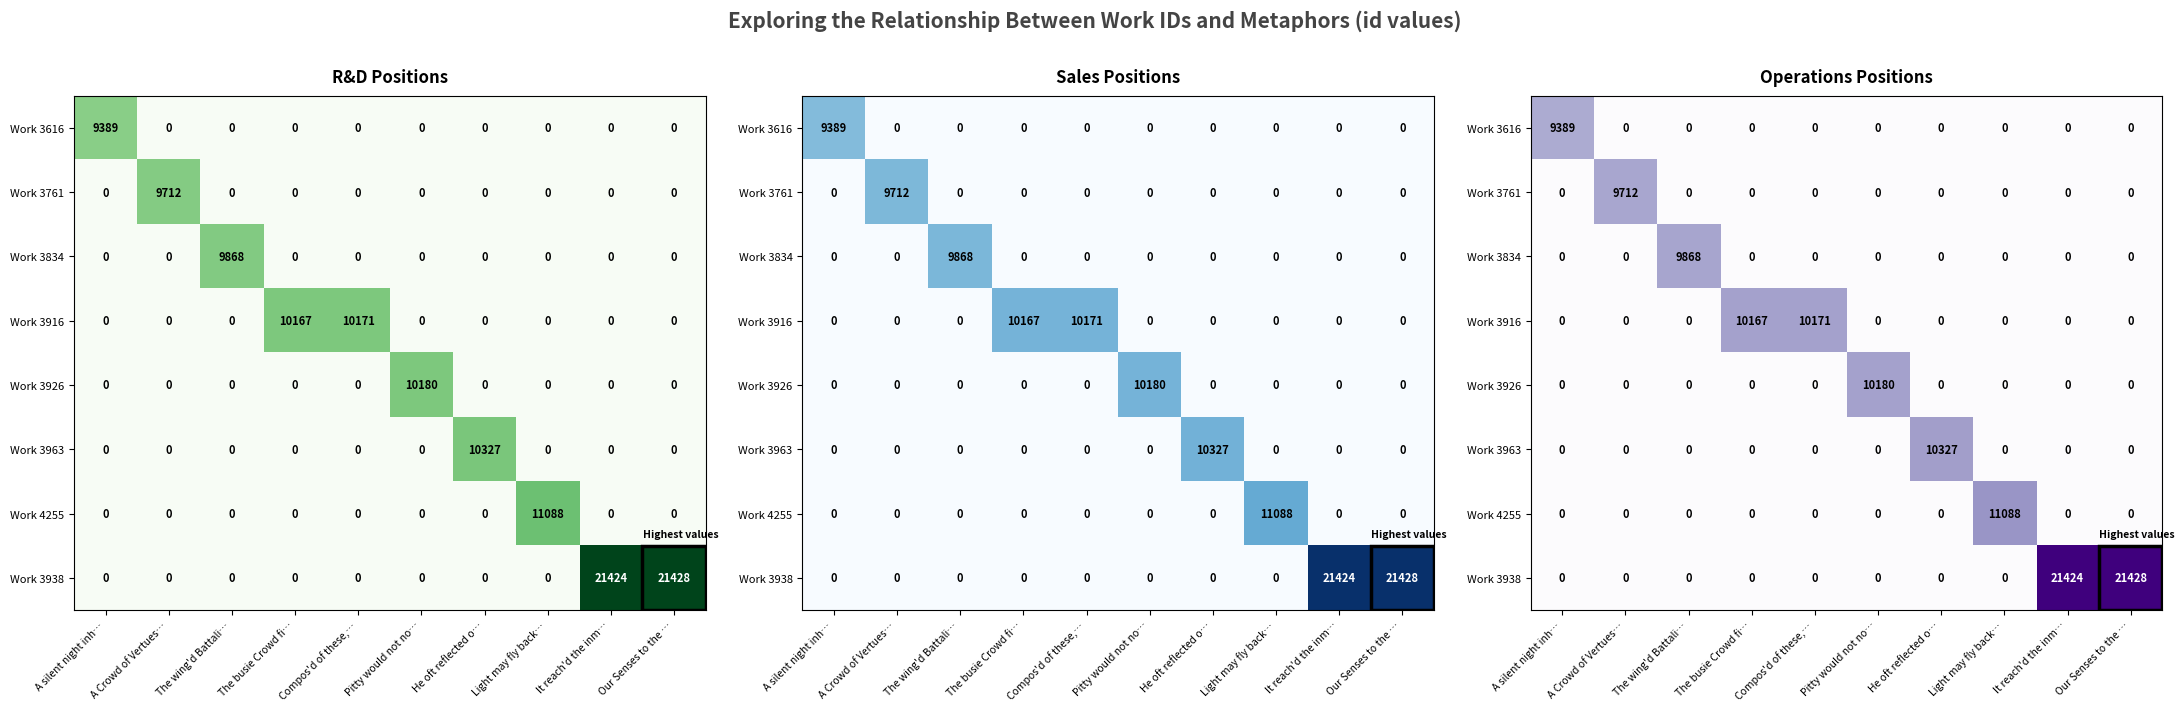

Count the number of categories in the chart.

10